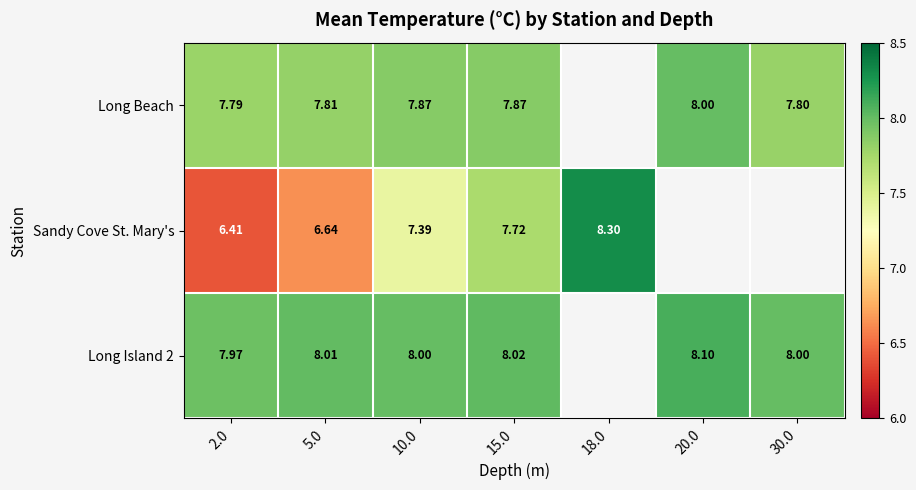

Is the value of Long Beach at 30.0 greater than the value of Long Island 2 at 2.0?

No